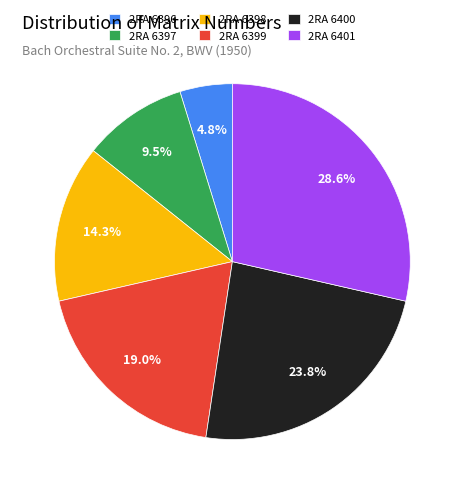

What is the total percentage of 2RA 6400 and 2RA 6401?

52.4%